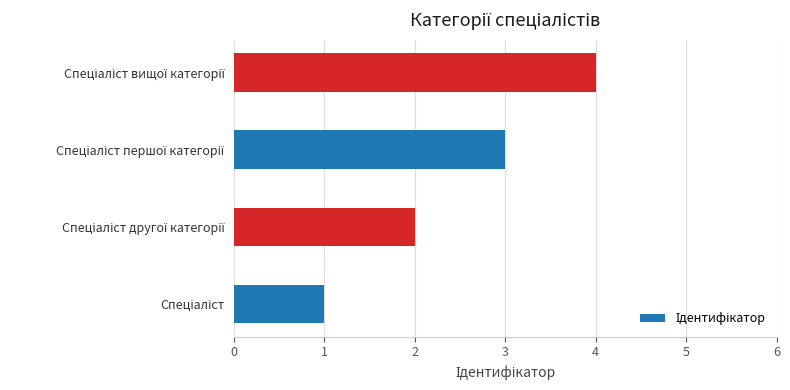

What is the sum of all values?

10